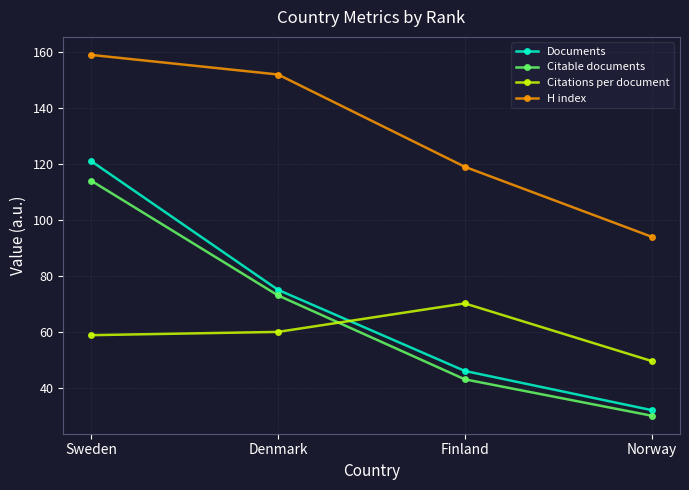

Between Denmark and Finland, which series saw the biggest shift?

H index